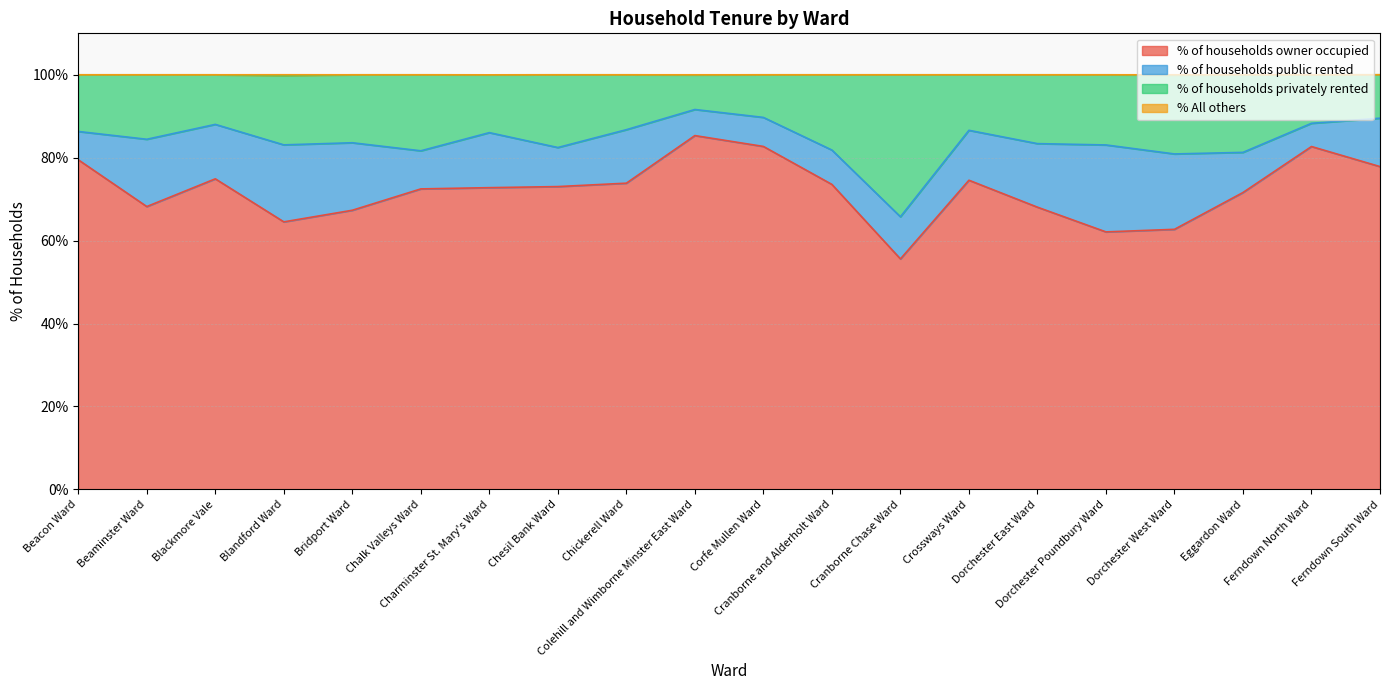

What is the maximum value for % of households owner occupied?

85.3